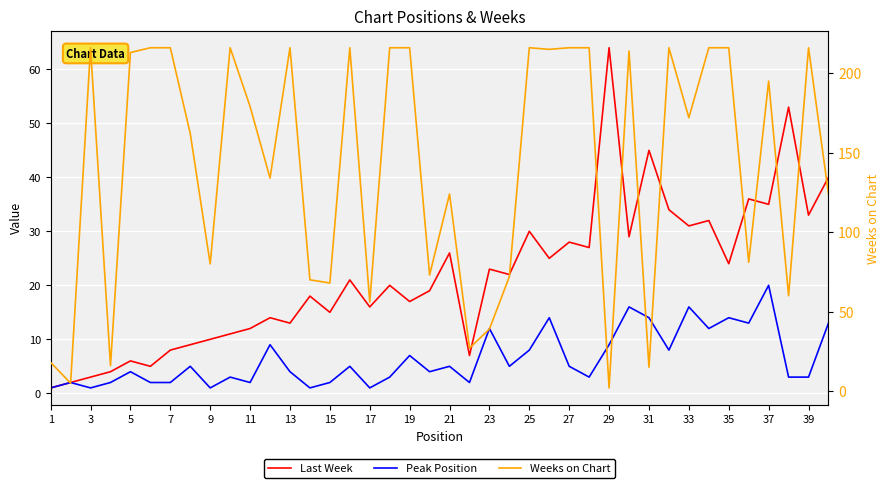

Rank the series by their maximum value, from highest to lowest.

Weeks on Chart, Last Week, Peak Position